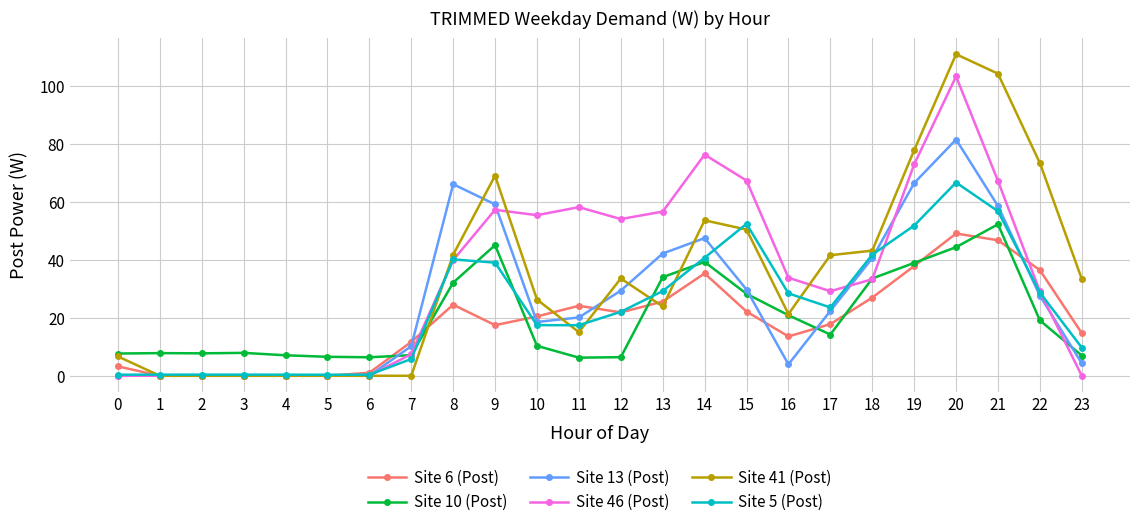

Which label corresponds to the largest value in the chart?

20